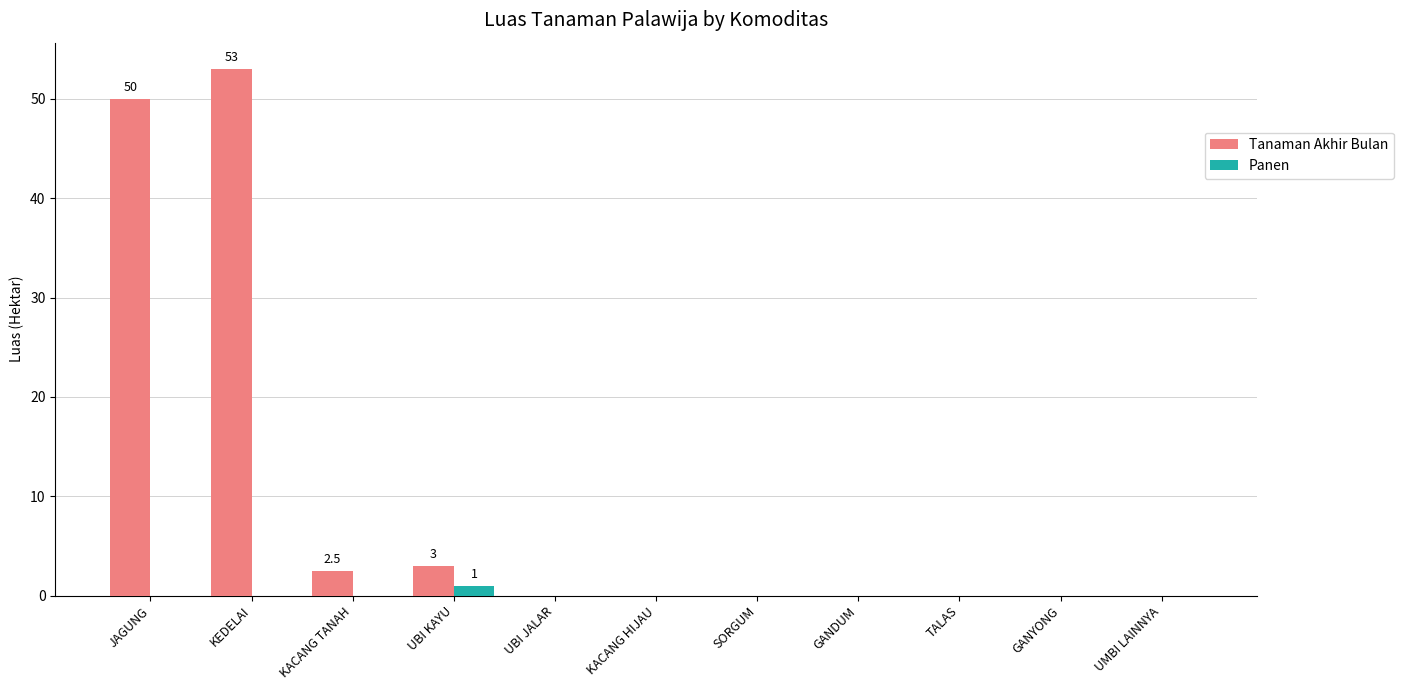

Which series has the largest range (max minus min)?

Tanaman Akhir Bulan